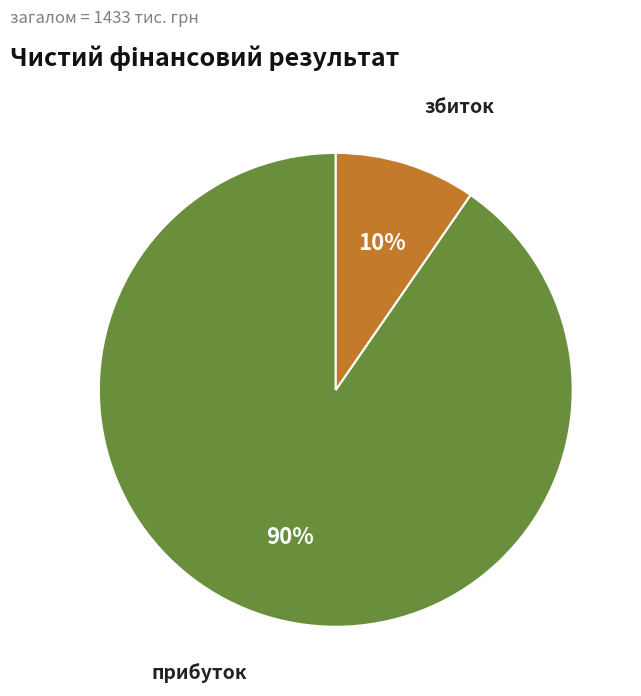

The збиток slice represents 22% of the pie. True or false?

False